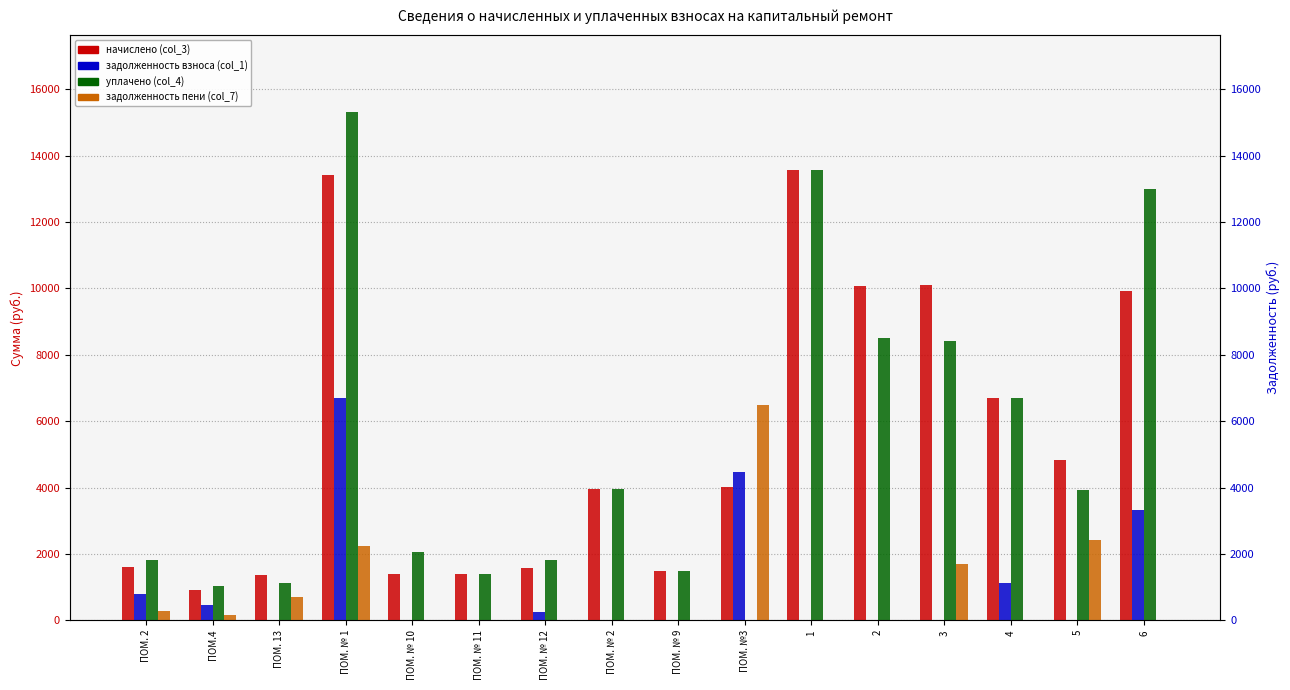

What is the total value across all series at ПОМ. 13?

3173.9